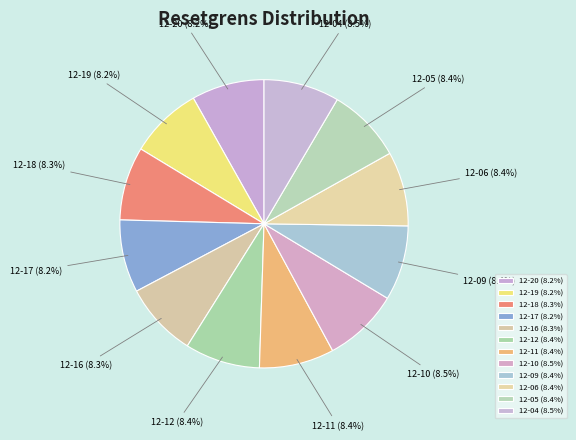

Does any single category account for the majority?

No